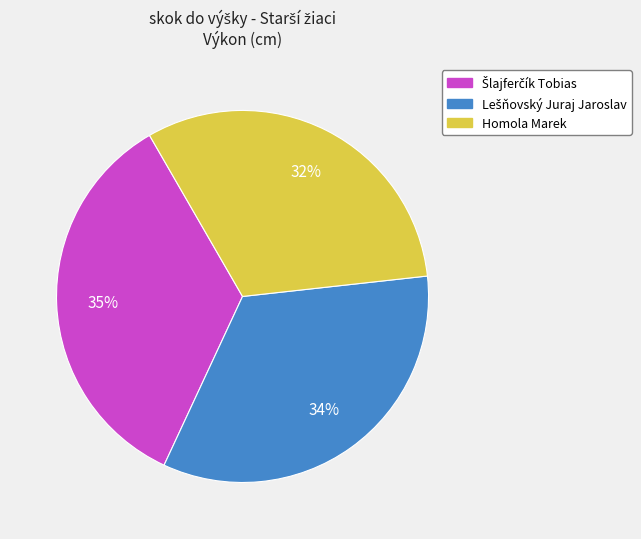

To the nearest percent, what portion does Homola Marek represent?

32%